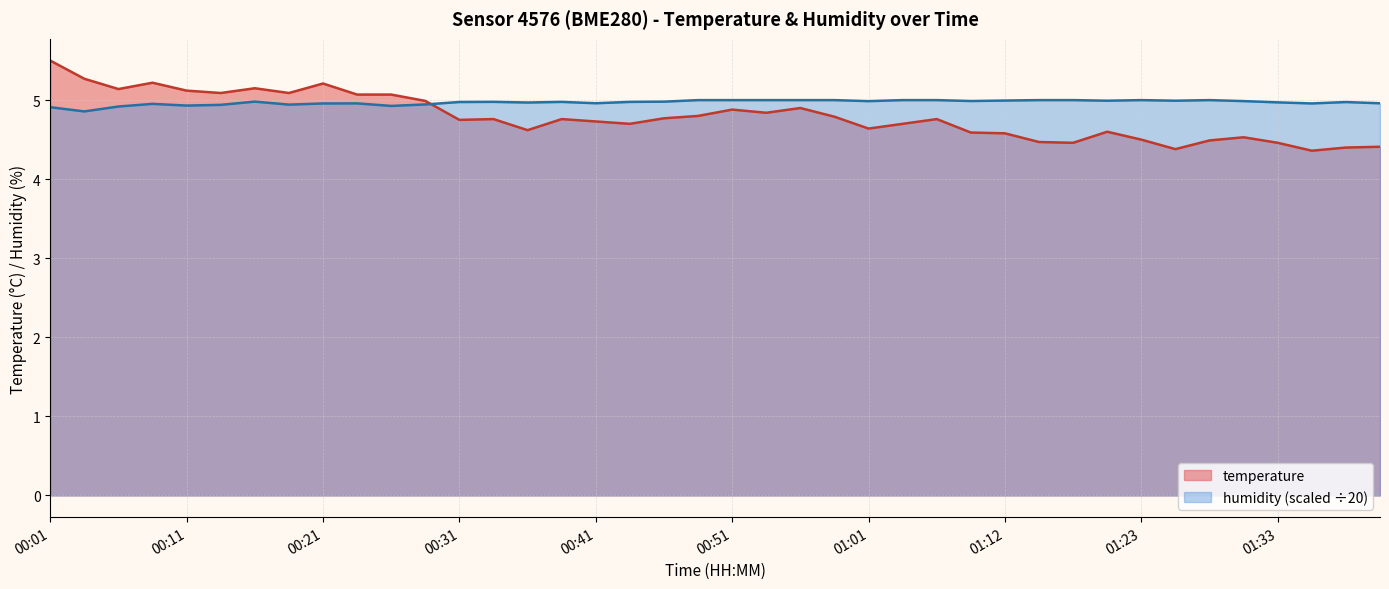

What is the sum of all temperature values?

191.6